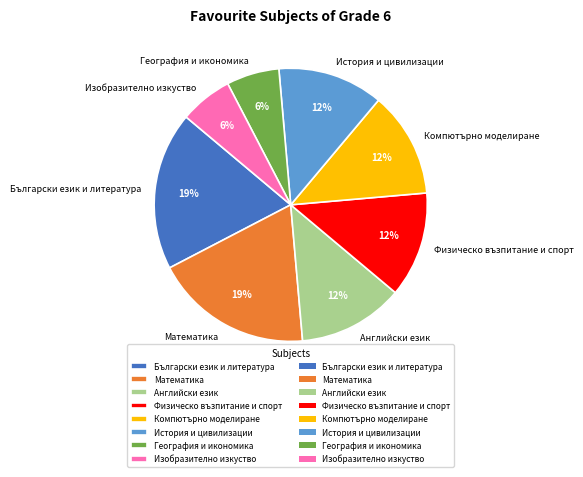

Between Български език и литература and Английски език, which is larger?

Български език и литература